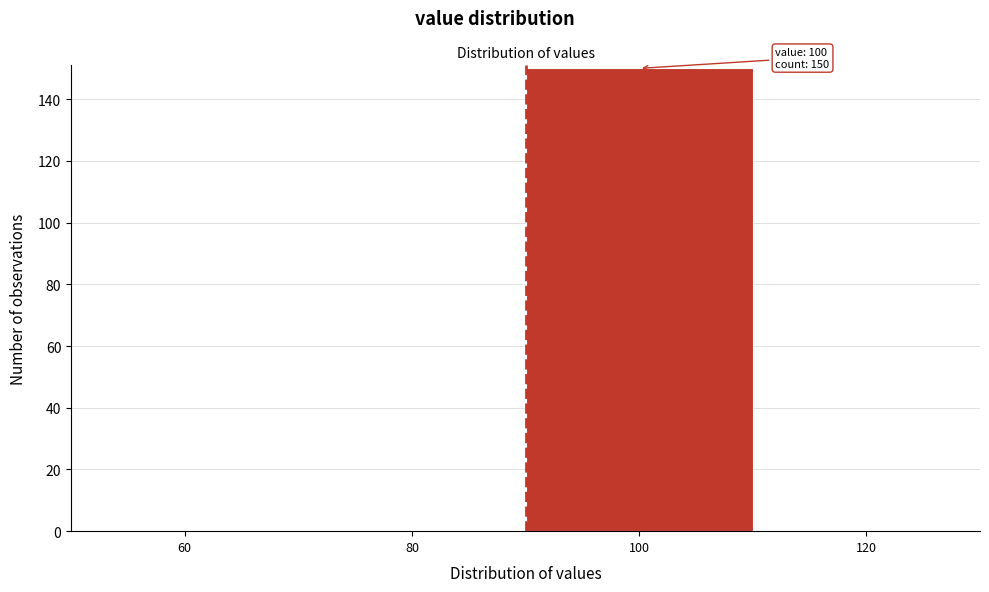

Reading left to right, what are all the values shown in this chart?

60=0	80=0	100=150	120=0